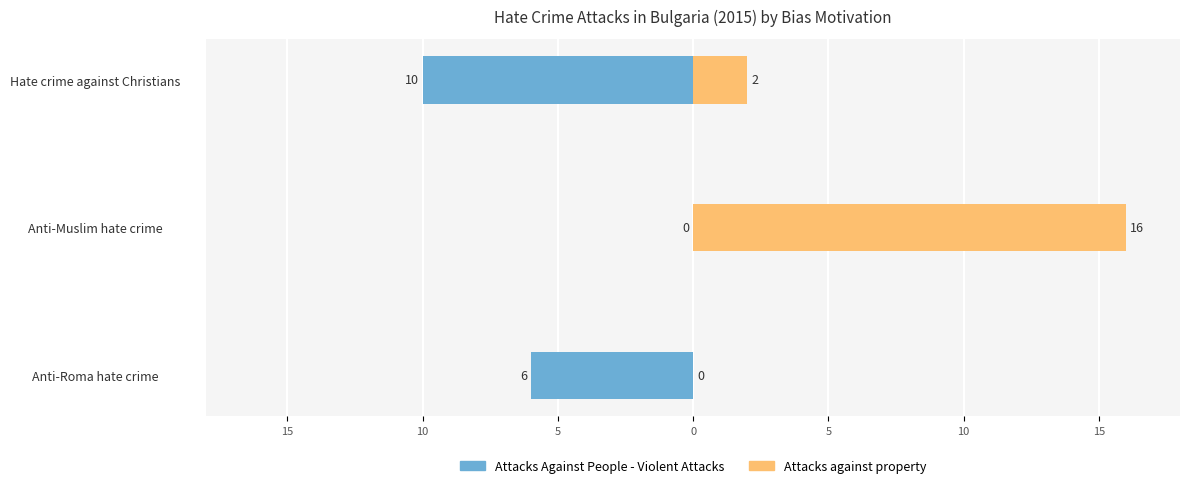

Between Anti-Muslim hate crime and Hate crime against Christians, which series saw the biggest shift?

Attacks against property